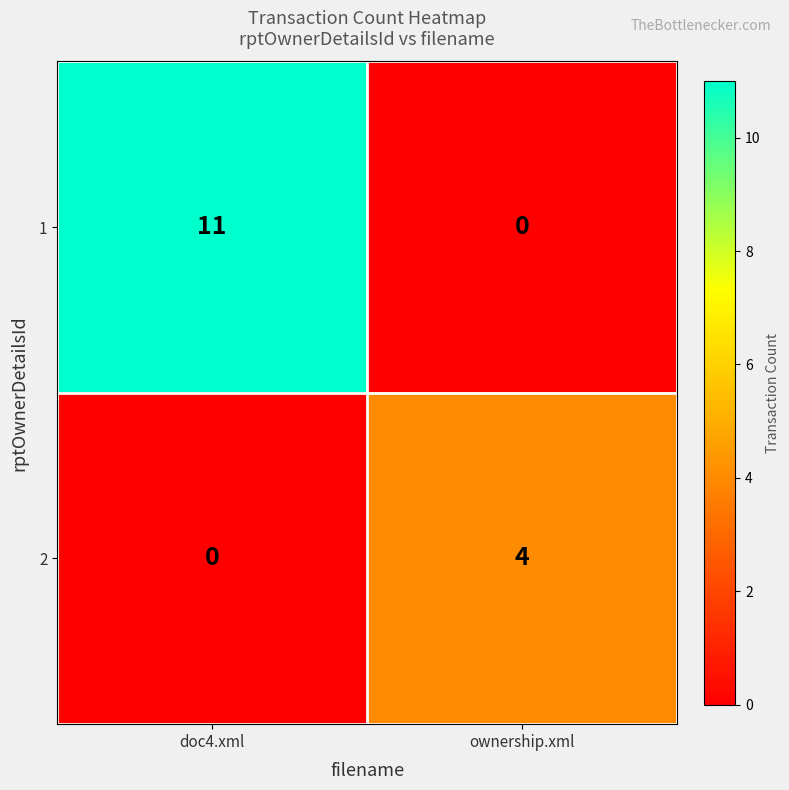

The value of 2 at doc4.xml is 0. True or false?

True